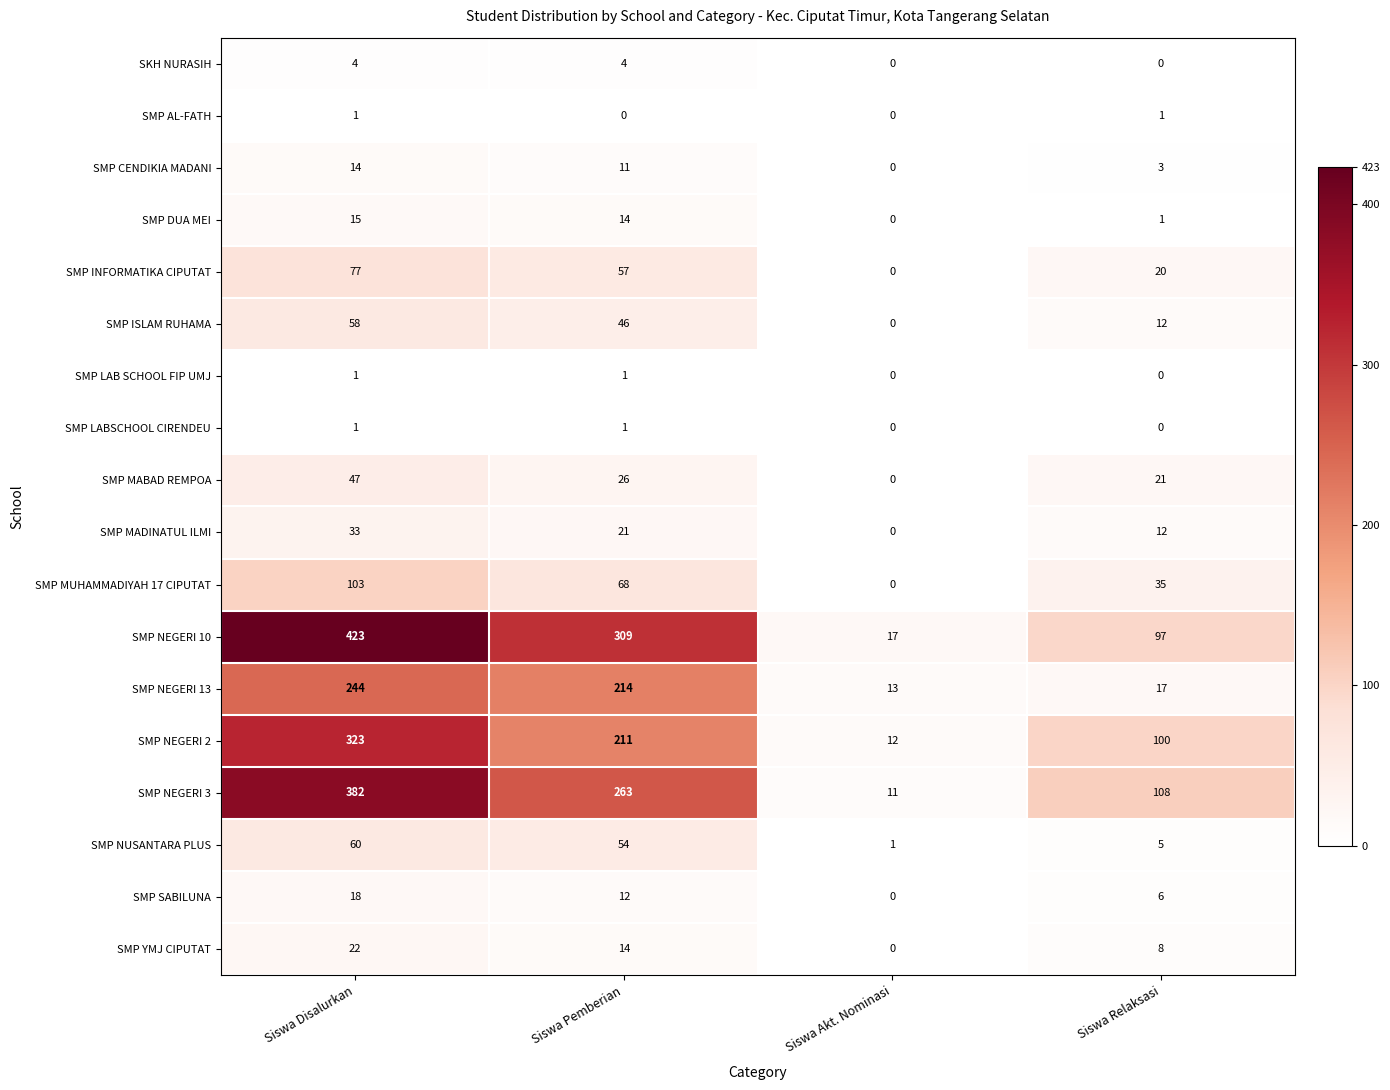

Which series changed the most between Siswa Disalurkan and Siswa Akt. Nominasi?

SMP NEGERI 10